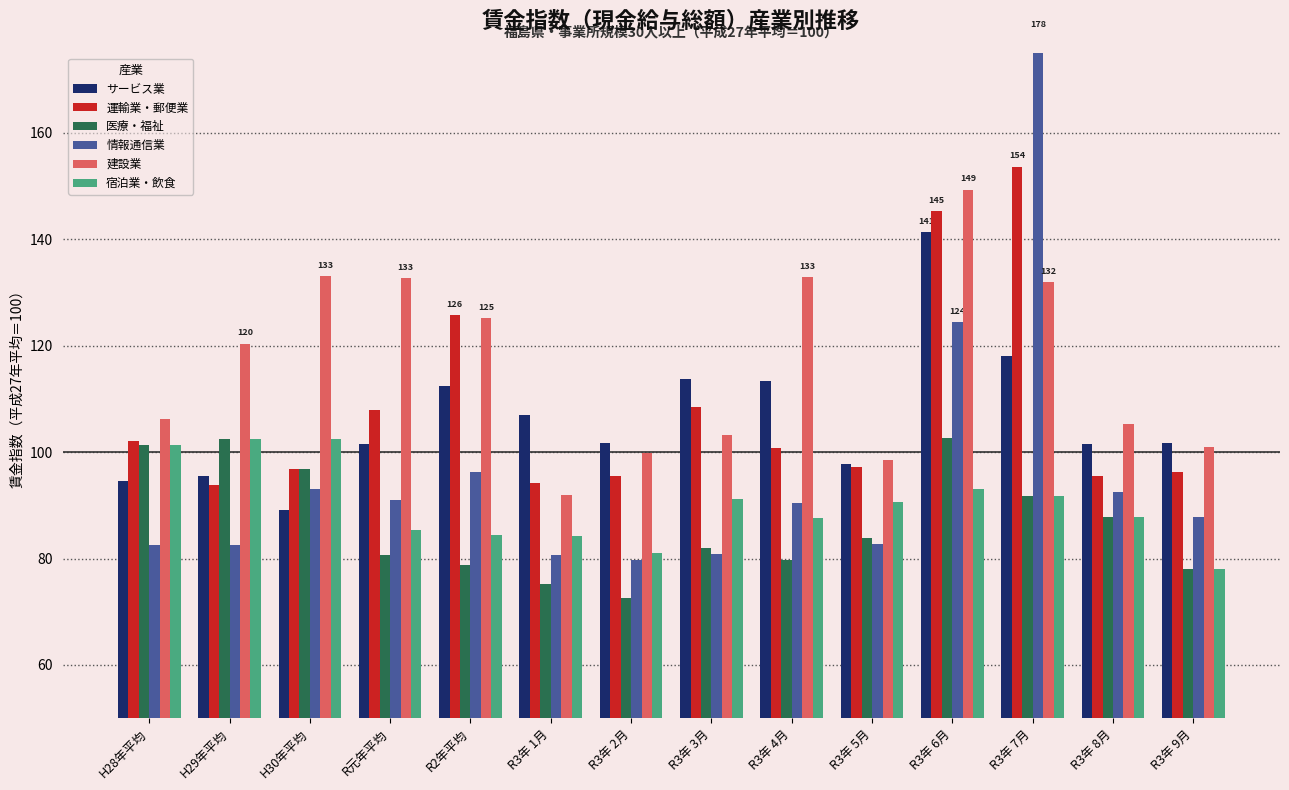

Is it true that 医療・福祉 equals 150.6 at R3年 8月?

False